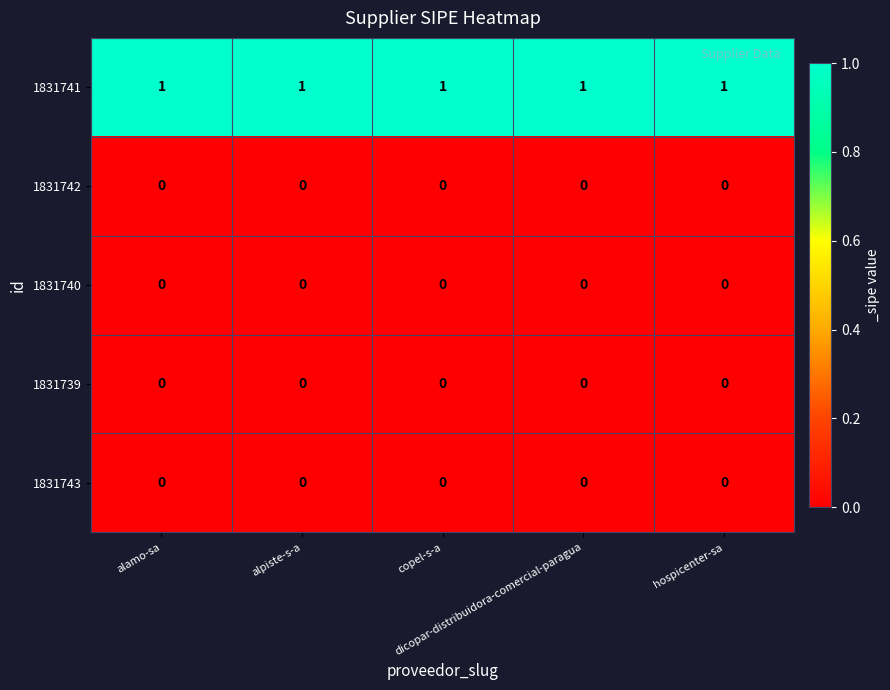

Which series has the largest total across all categories?

1831741